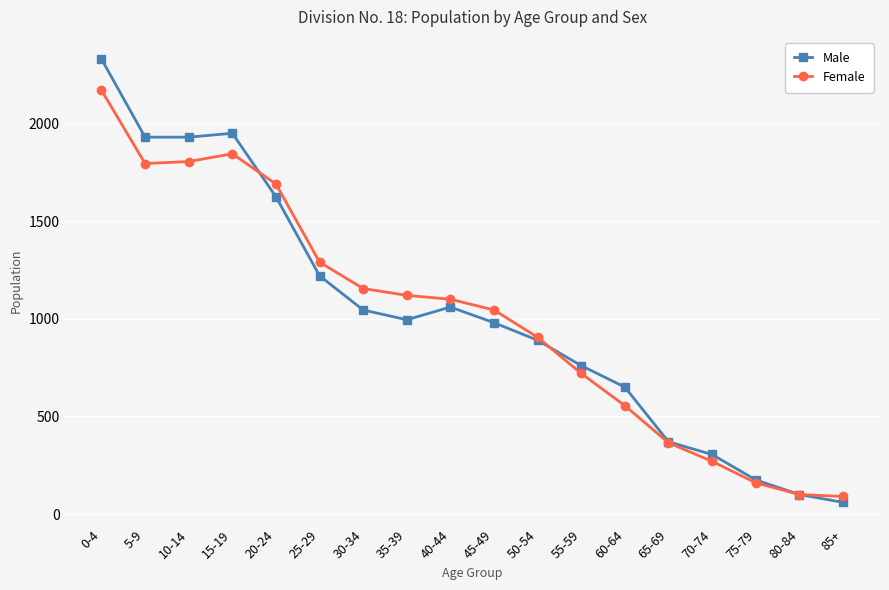

At which label does Female first exceed 1100?

0-4